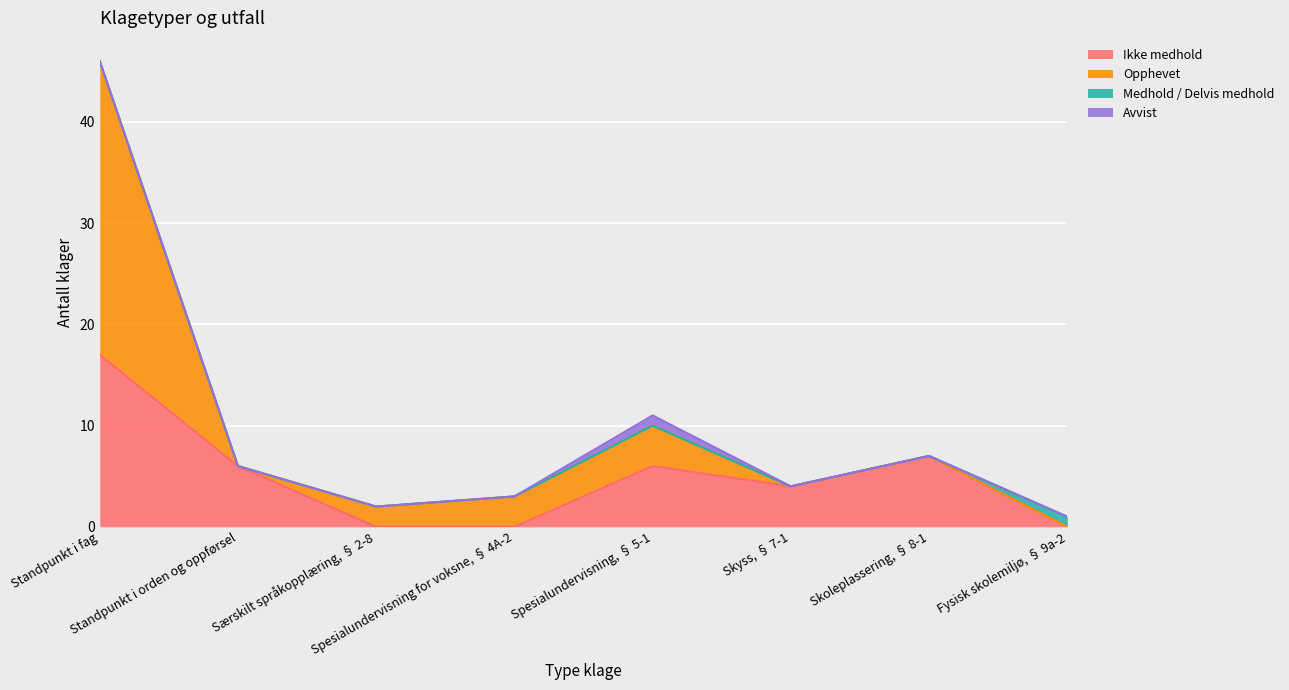

What is the spread (max minus min) of values at Særskilt språkopplæring, § 2-8?

2